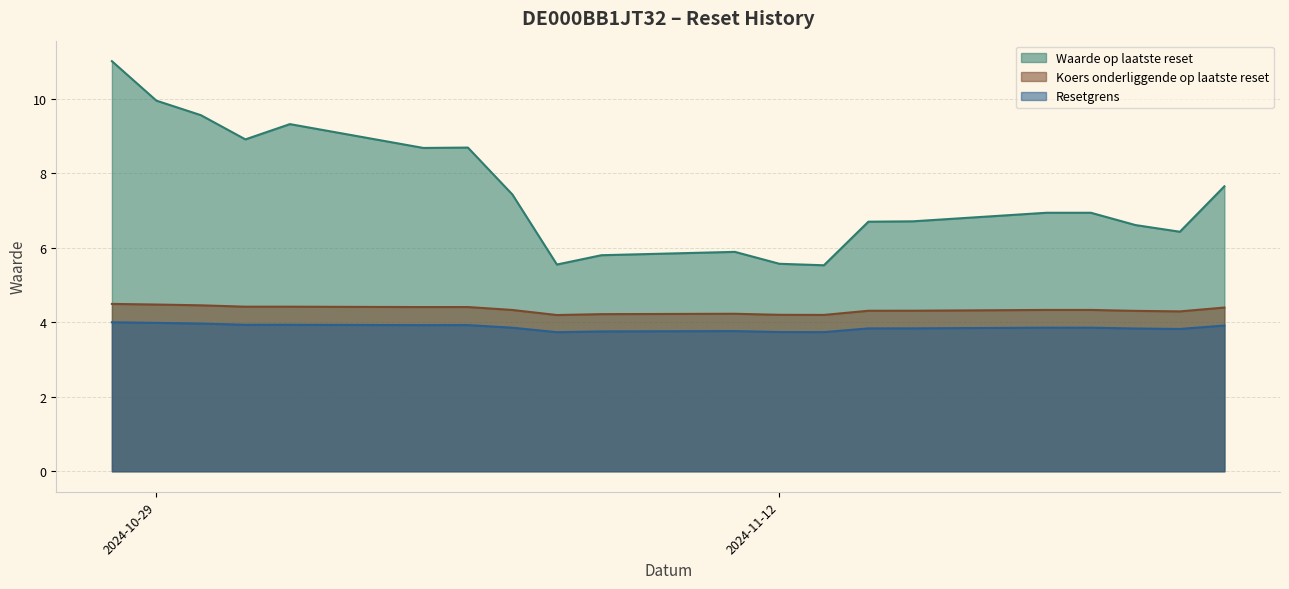

Which series has the largest total across all categories?

Waarde op laatste reset